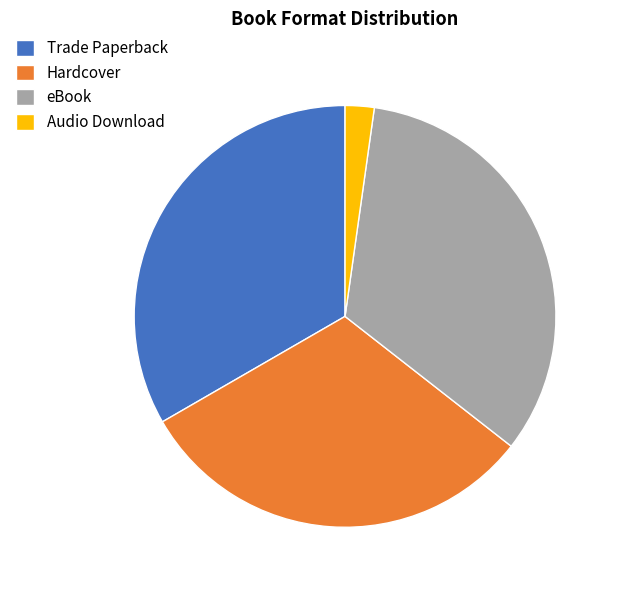

Combined, do Audio Download and Hardcover account for over 50%?

No